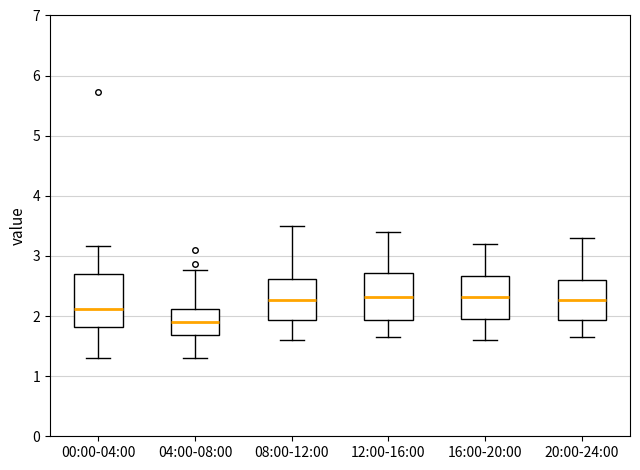

Where does the lower whisker of the box for 08:00-12:00 end on the y-axis? The values are not printed on the chart, so give them approximately, as read against the axis.

1.6